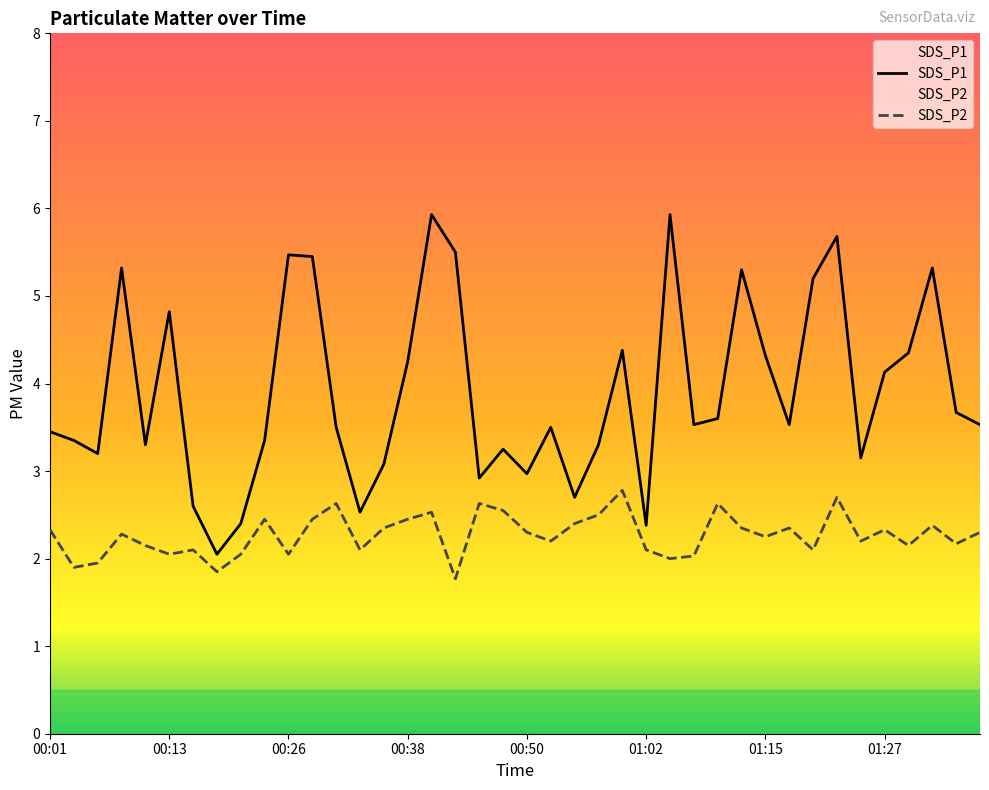

Which series has the widest spread of values?

SDS_P1